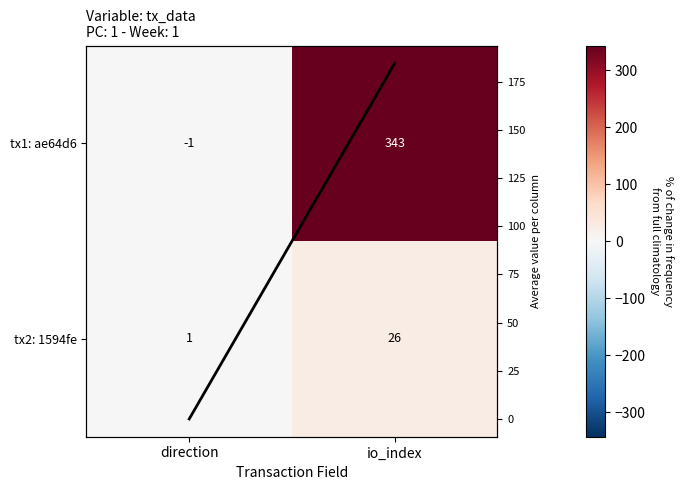

Where is tx1: ae64d6 nearest to the value 171?

direction